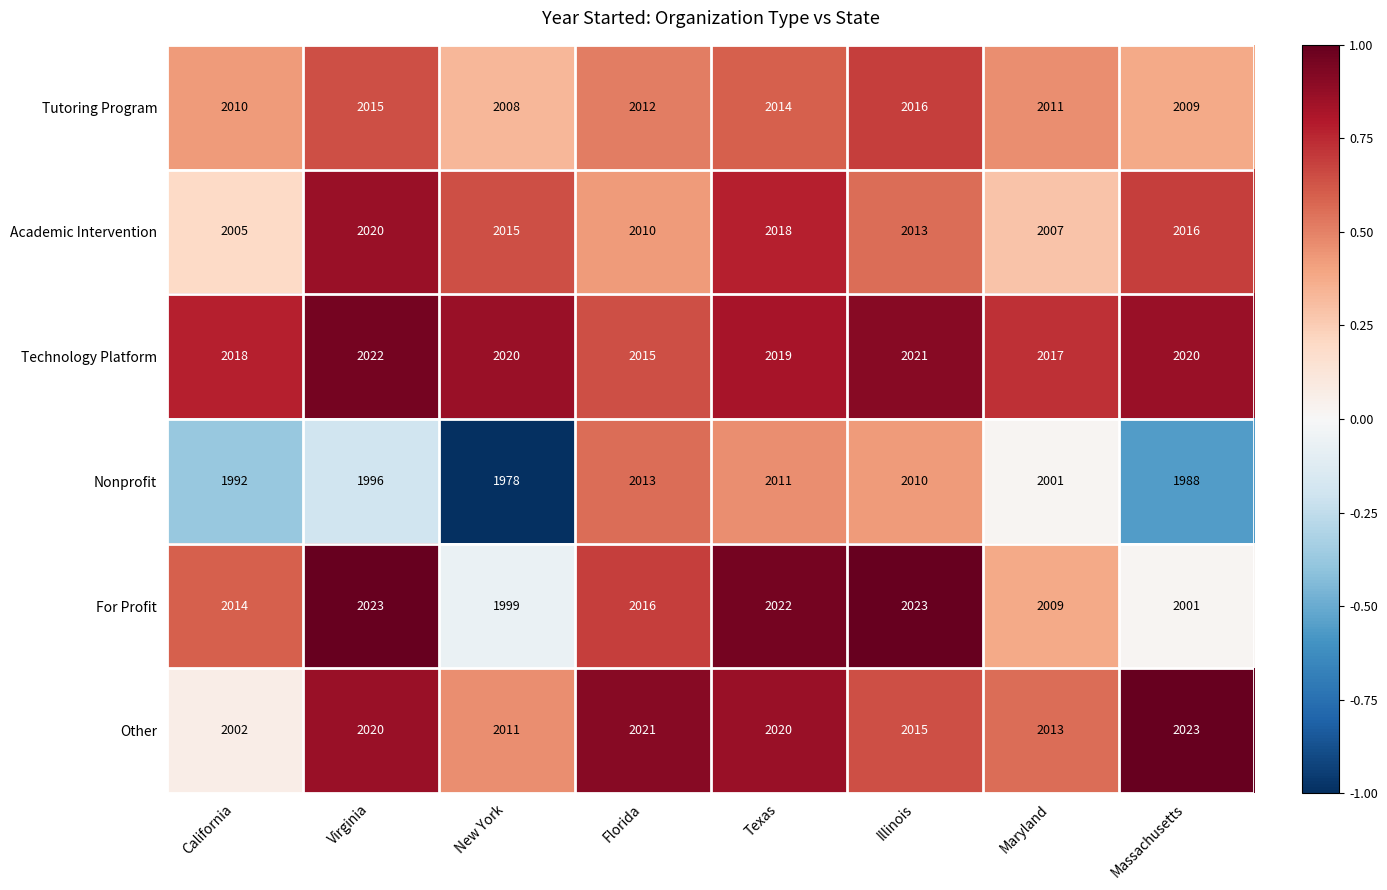

What is the difference between the second highest and minimum values in the Academic Intervention series?

13